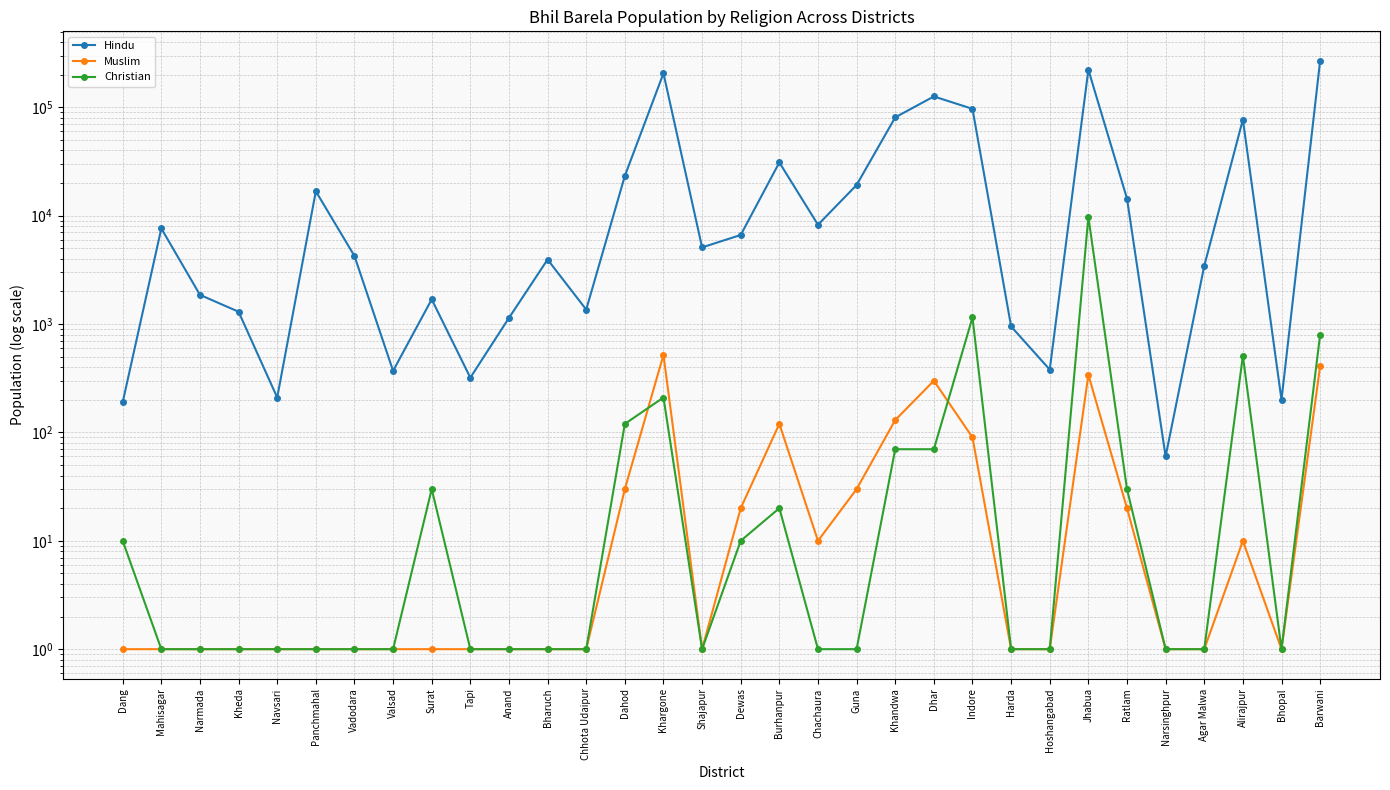

Which series ends up on top after the final intersection of Muslim and Christian?

Christian